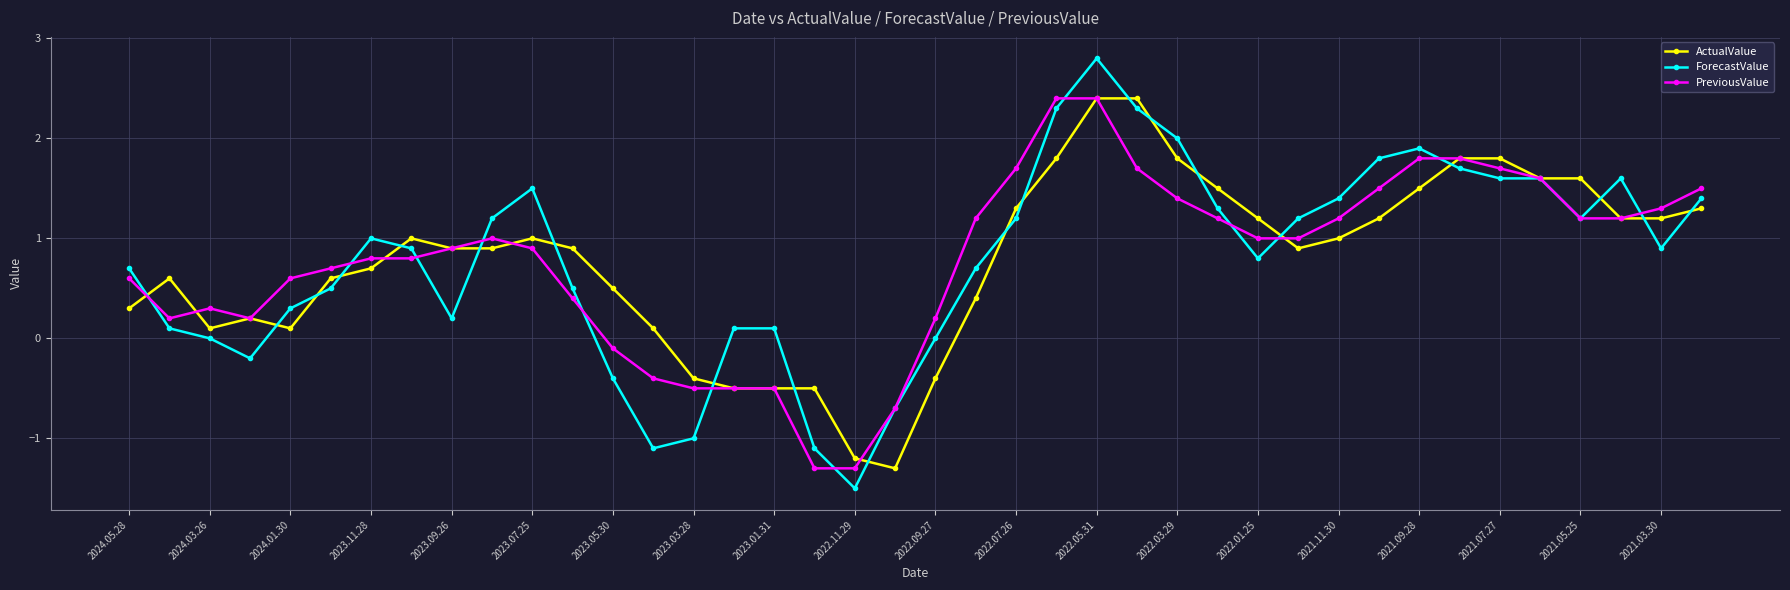

What is the maximum value shown in the chart?

2.8